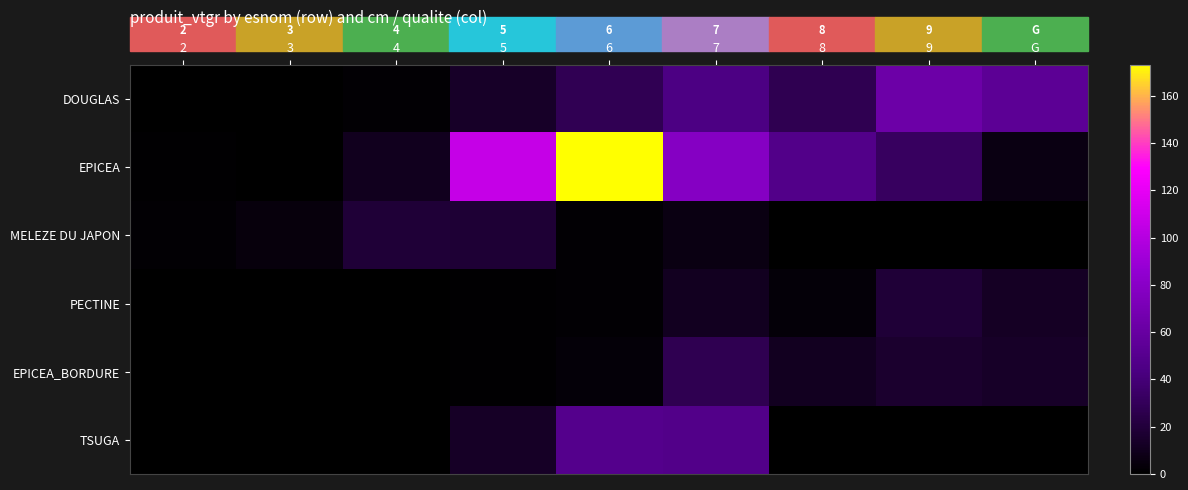

List the labels in order of EPICEA_BORDURE value, largest first.

7, 9, G, 8, 6, 5, 2, 3, 4